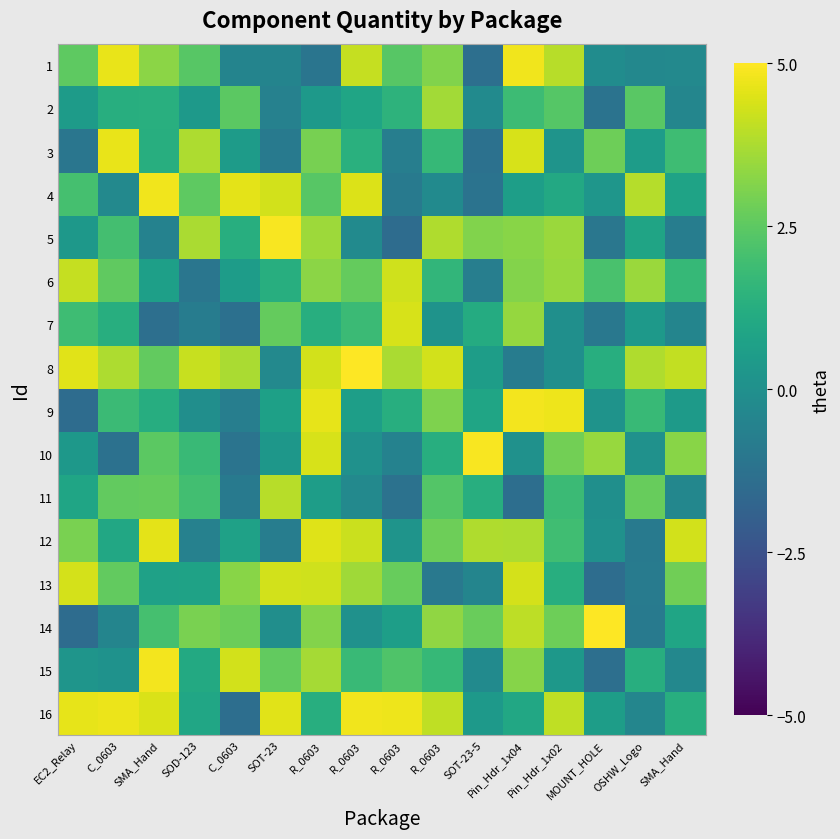

How many distinct data groups are displayed?

16